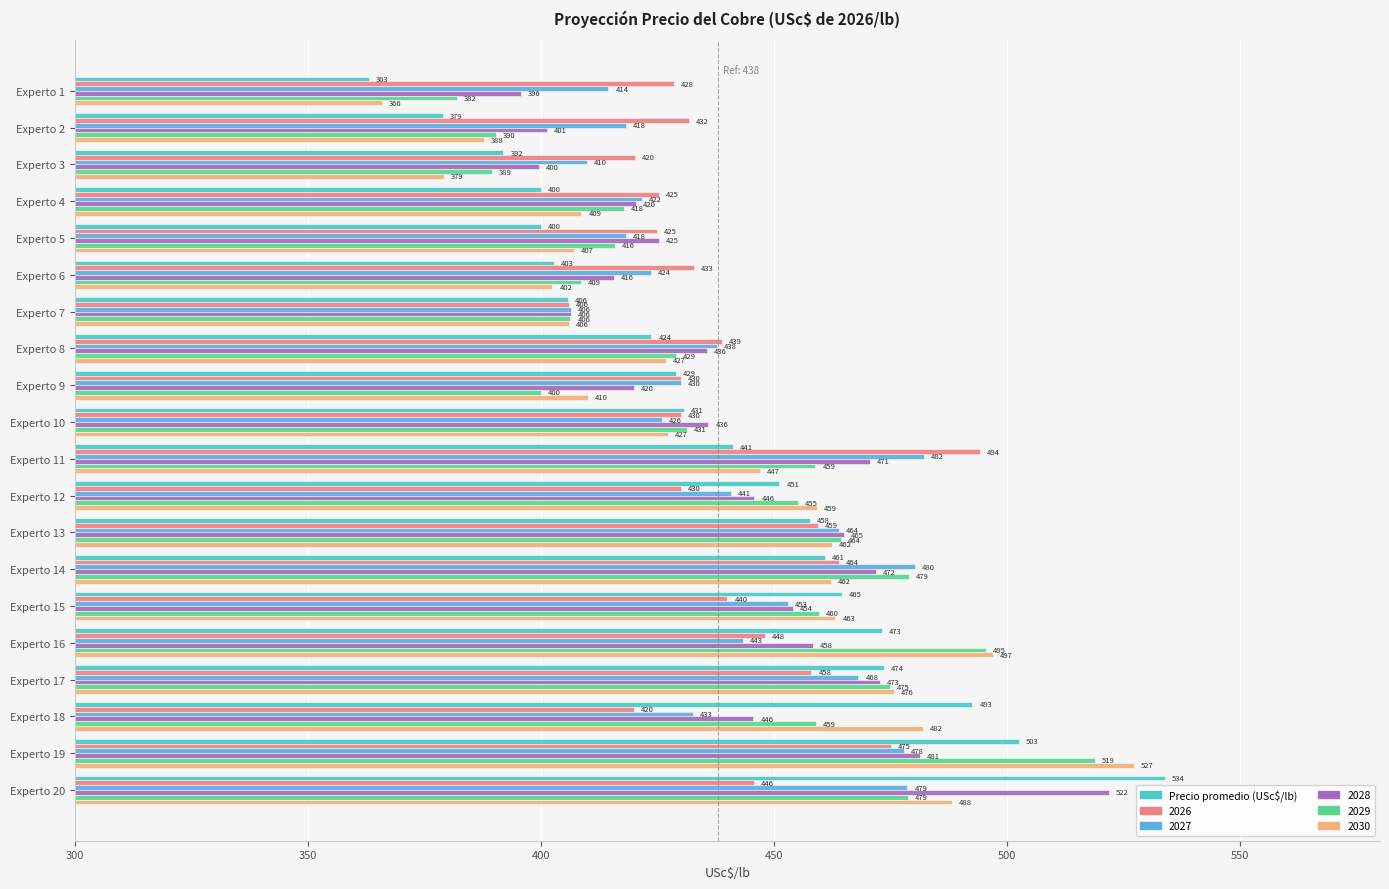

List the series in order of their peak value, highest first.

Precio promedio (USc$/lb), 2030, 2028, 2029, 2026, 2027